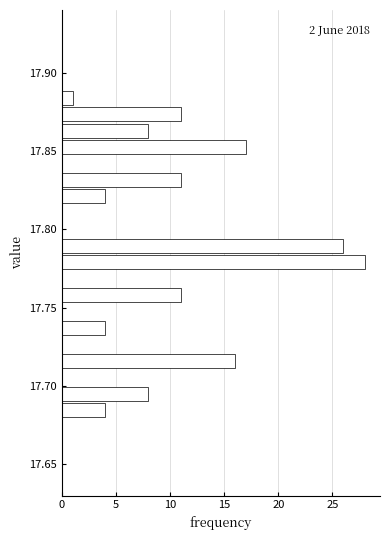

Around what value on the y-axis is the longest bar? Give the approximate position of its centre, as read against the axis.

17.780